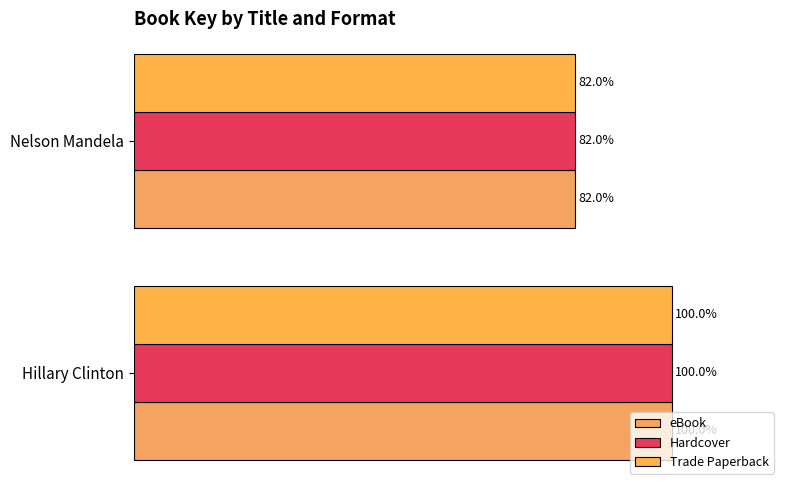

How many bars are there in each group?

3